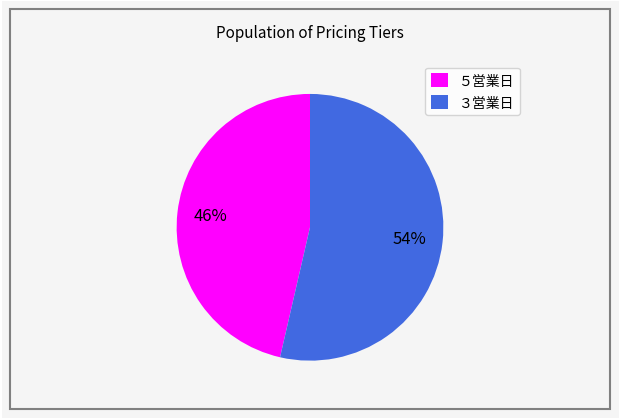

Rank the categories by value from highest to lowest.

３営業日, ５営業日